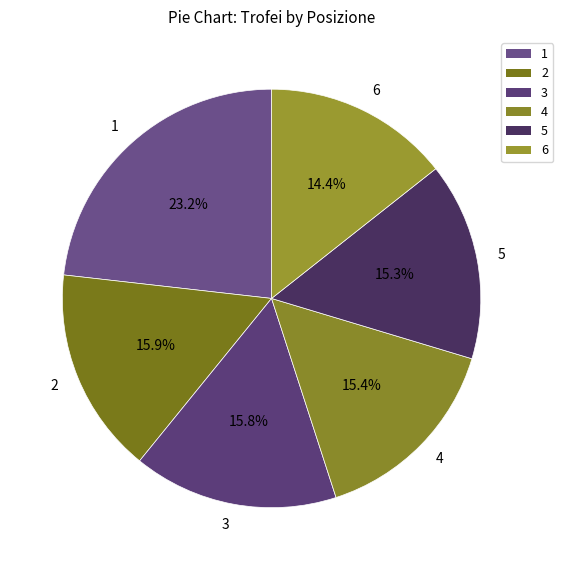

What is the smallest slice in the pie chart?

6